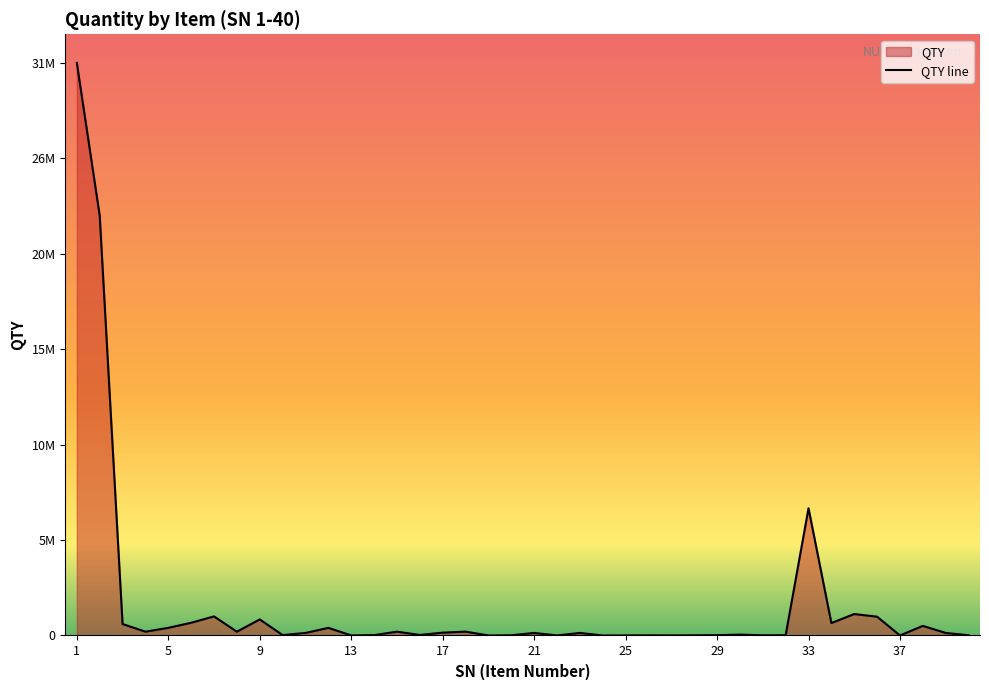

What is the greatest value displayed?

31500000.0